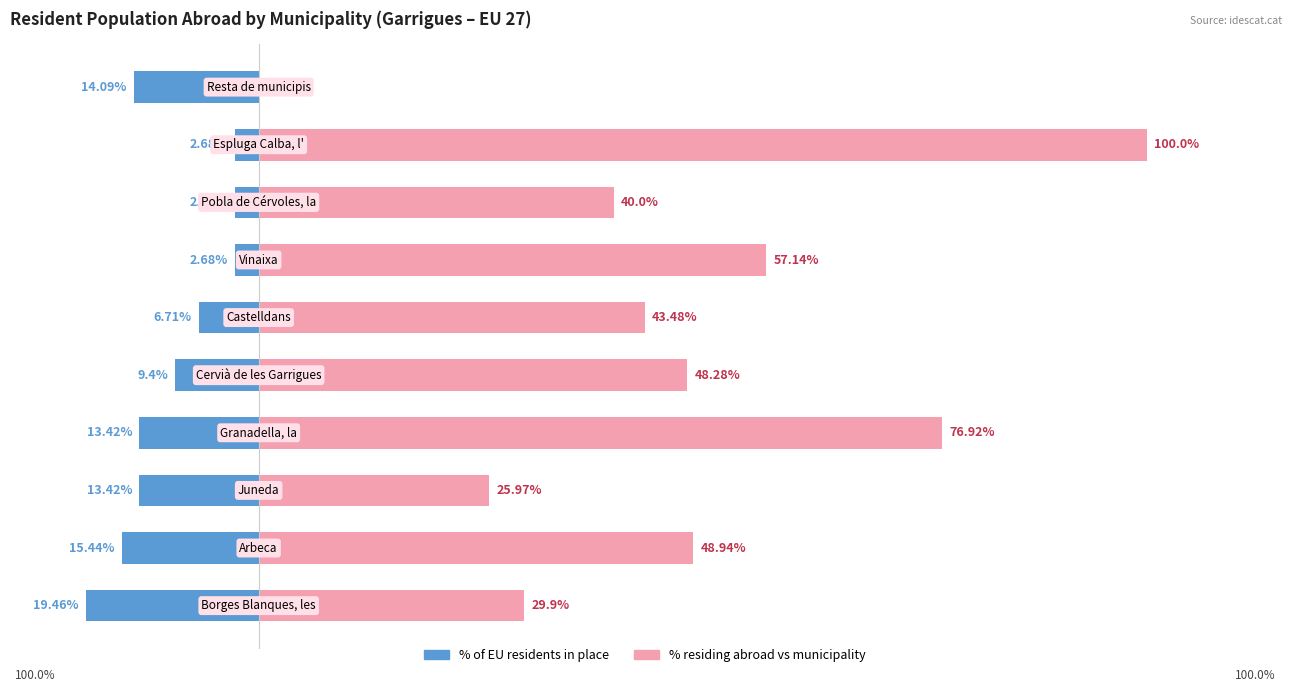

What is the value of the % residing abroad vs municipality bar at the 1st from the left?

29.9